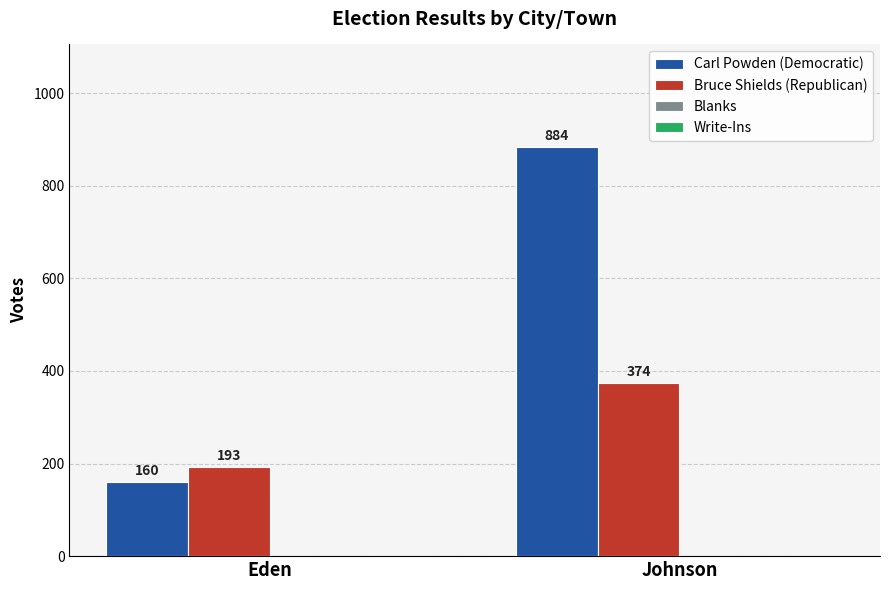

What is the approximate value of Bruce Shields (Republican) at Eden?

193